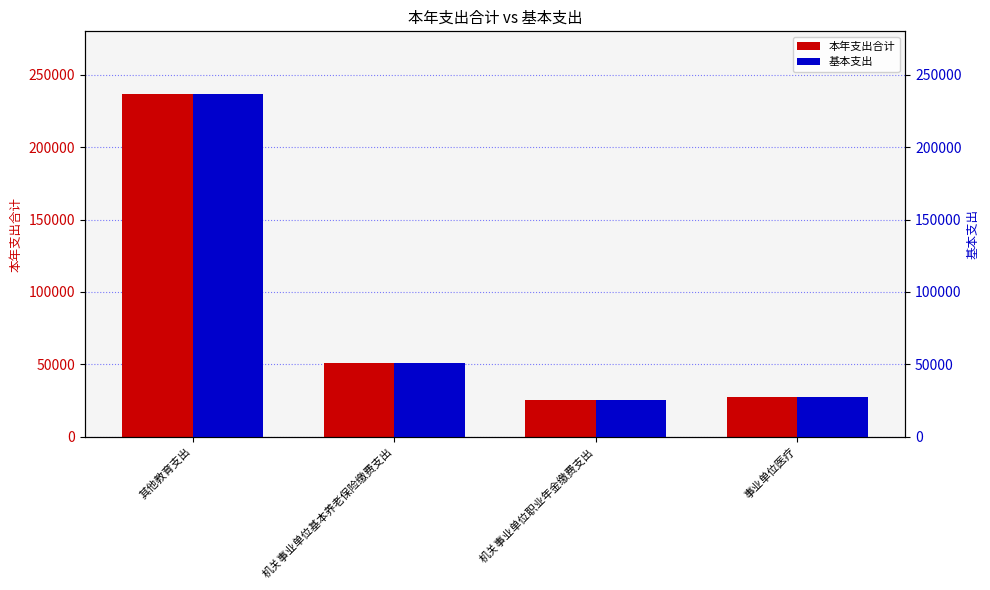

What is the sum of the 基本支出 values at 其他教育支出 and 机关事业单位基本养老保险缴费支出?

287906.5